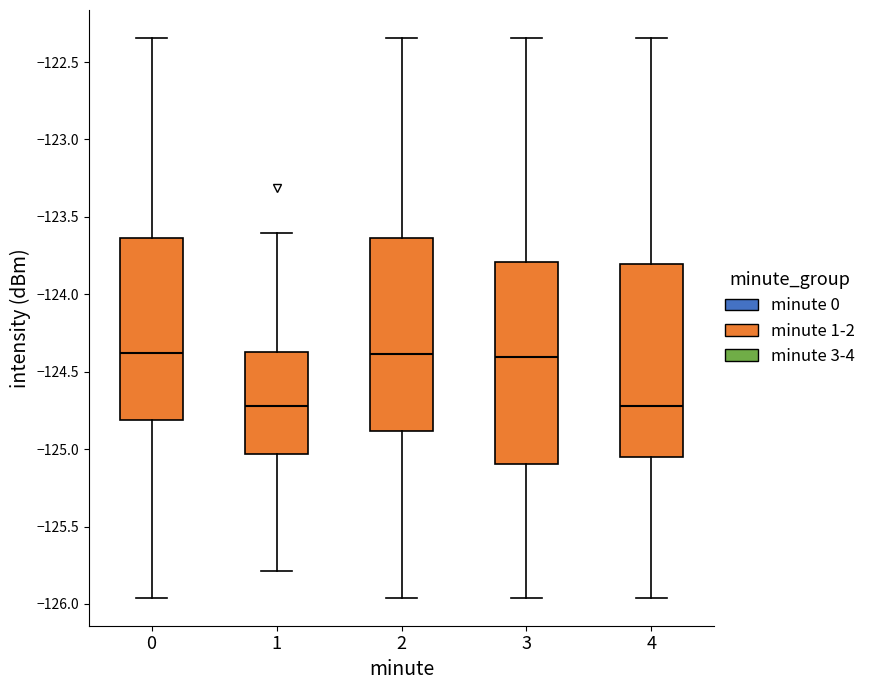

Reading left to right, transcribe this box plot: for each box, give where its median line is, the range the box spans, and where its two whiskers end, as read against the y-axis. The values are not printed on the chart, so give them approximately, as read against the axis.

0: median -124.40, box -124.80 to -123.65, whiskers -125.95 to -122.35
1: median -124.70, box -125.05 to -124.40, whiskers -125.80 to -123.60
2: median -124.40, box -124.90 to -123.65, whiskers -125.95 to -122.35
3: median -124.40, box -125.10 to -123.80, whiskers -125.95 to -122.35
4: median -124.70, box -125.05 to -123.80, whiskers -125.95 to -122.35